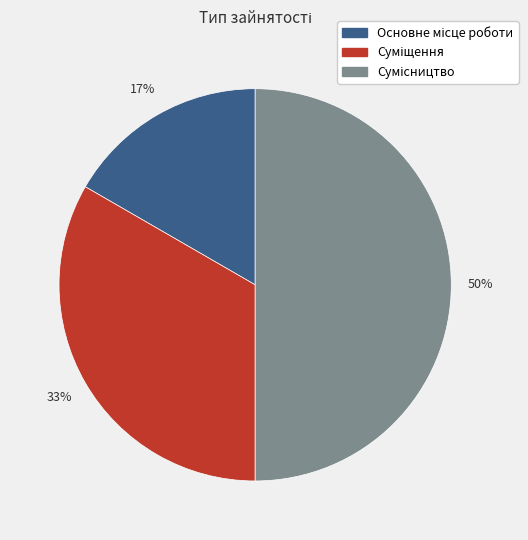

To the nearest percent, what is the average slice percentage?

33%